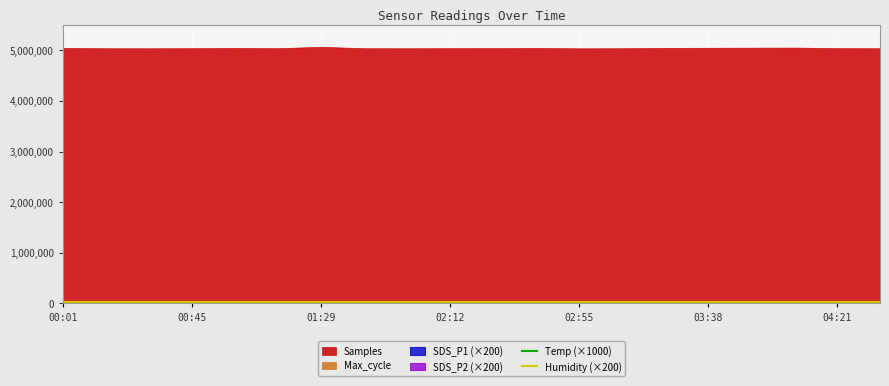

True or false: Humidity (×200) and Temp (×1000) intersect in this chart.

False